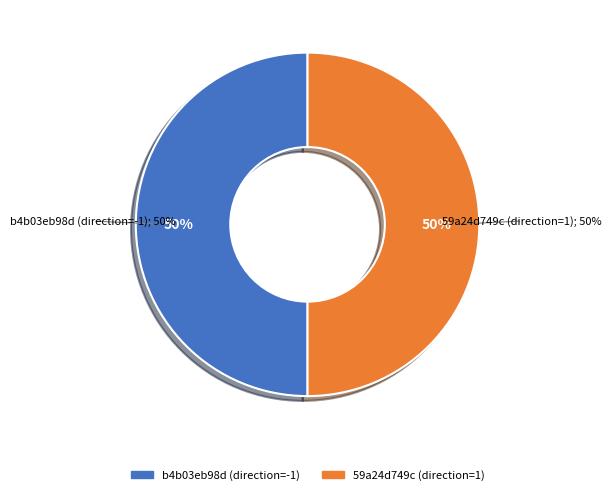

How many segments does this pie chart have?

2